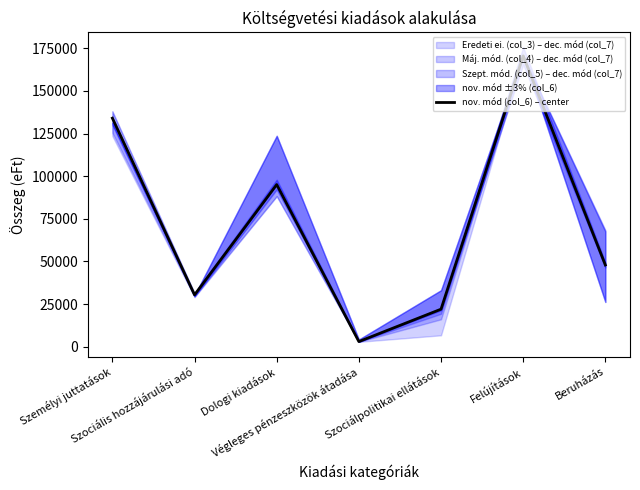

How many categories are shown in the chart?

7